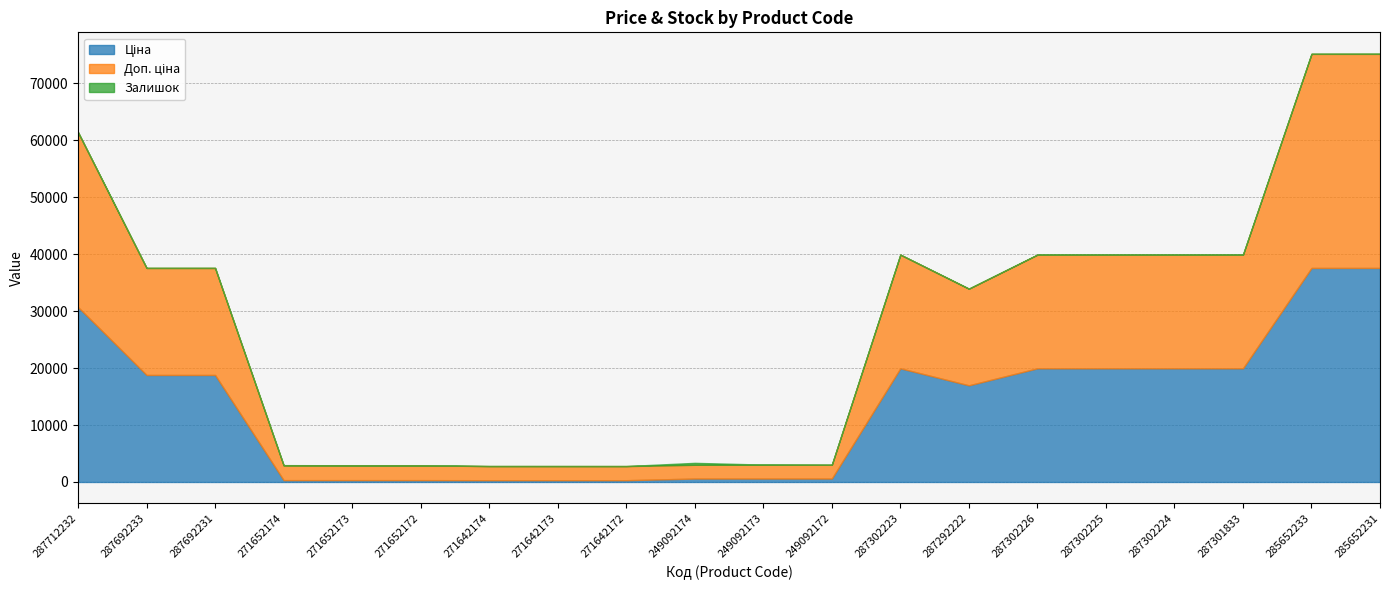

Which series has the largest total across all categories?

Доп. ціна